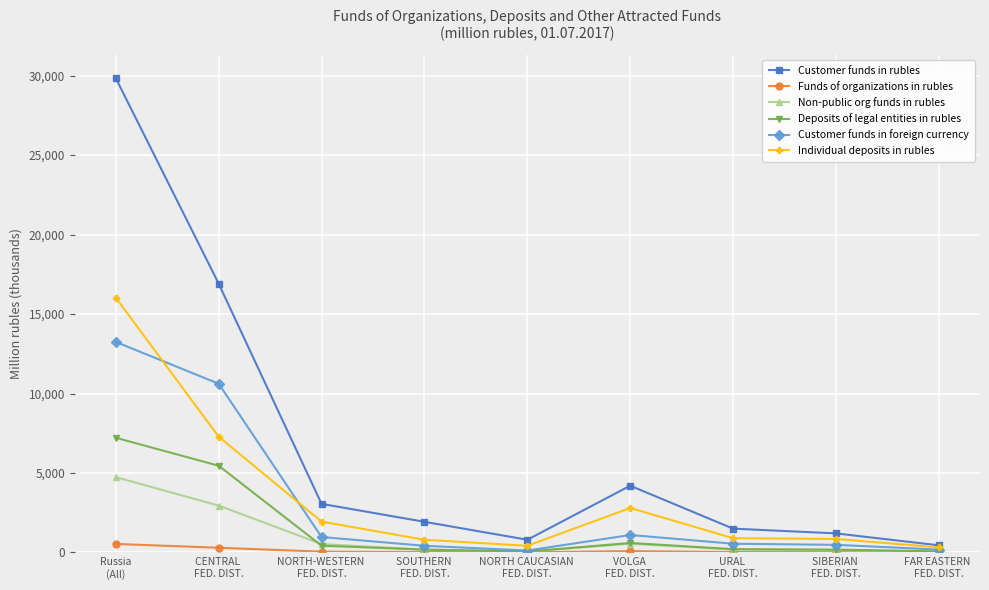

What position from the left is SOUTHERN 
FED. DIST.?

4